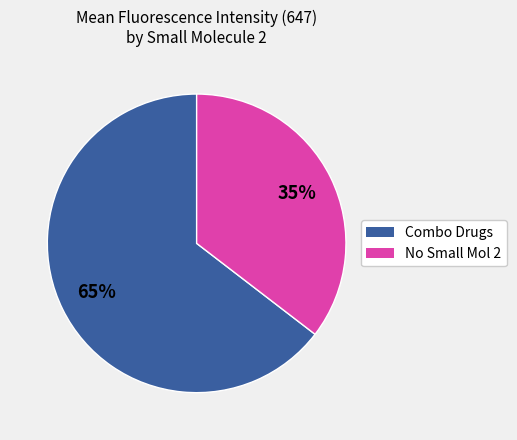

Is there any slice that represents more than half of the pie?

Yes